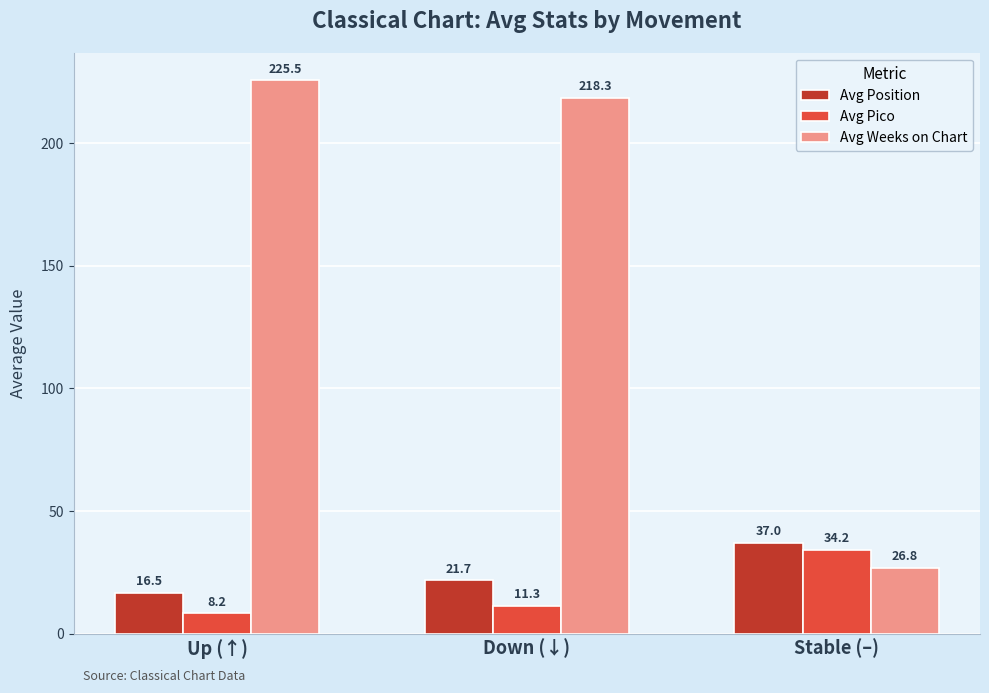

At Up (↑), list the series in order from largest to smallest.

Avg Weeks on Chart, Avg Position, Avg Pico